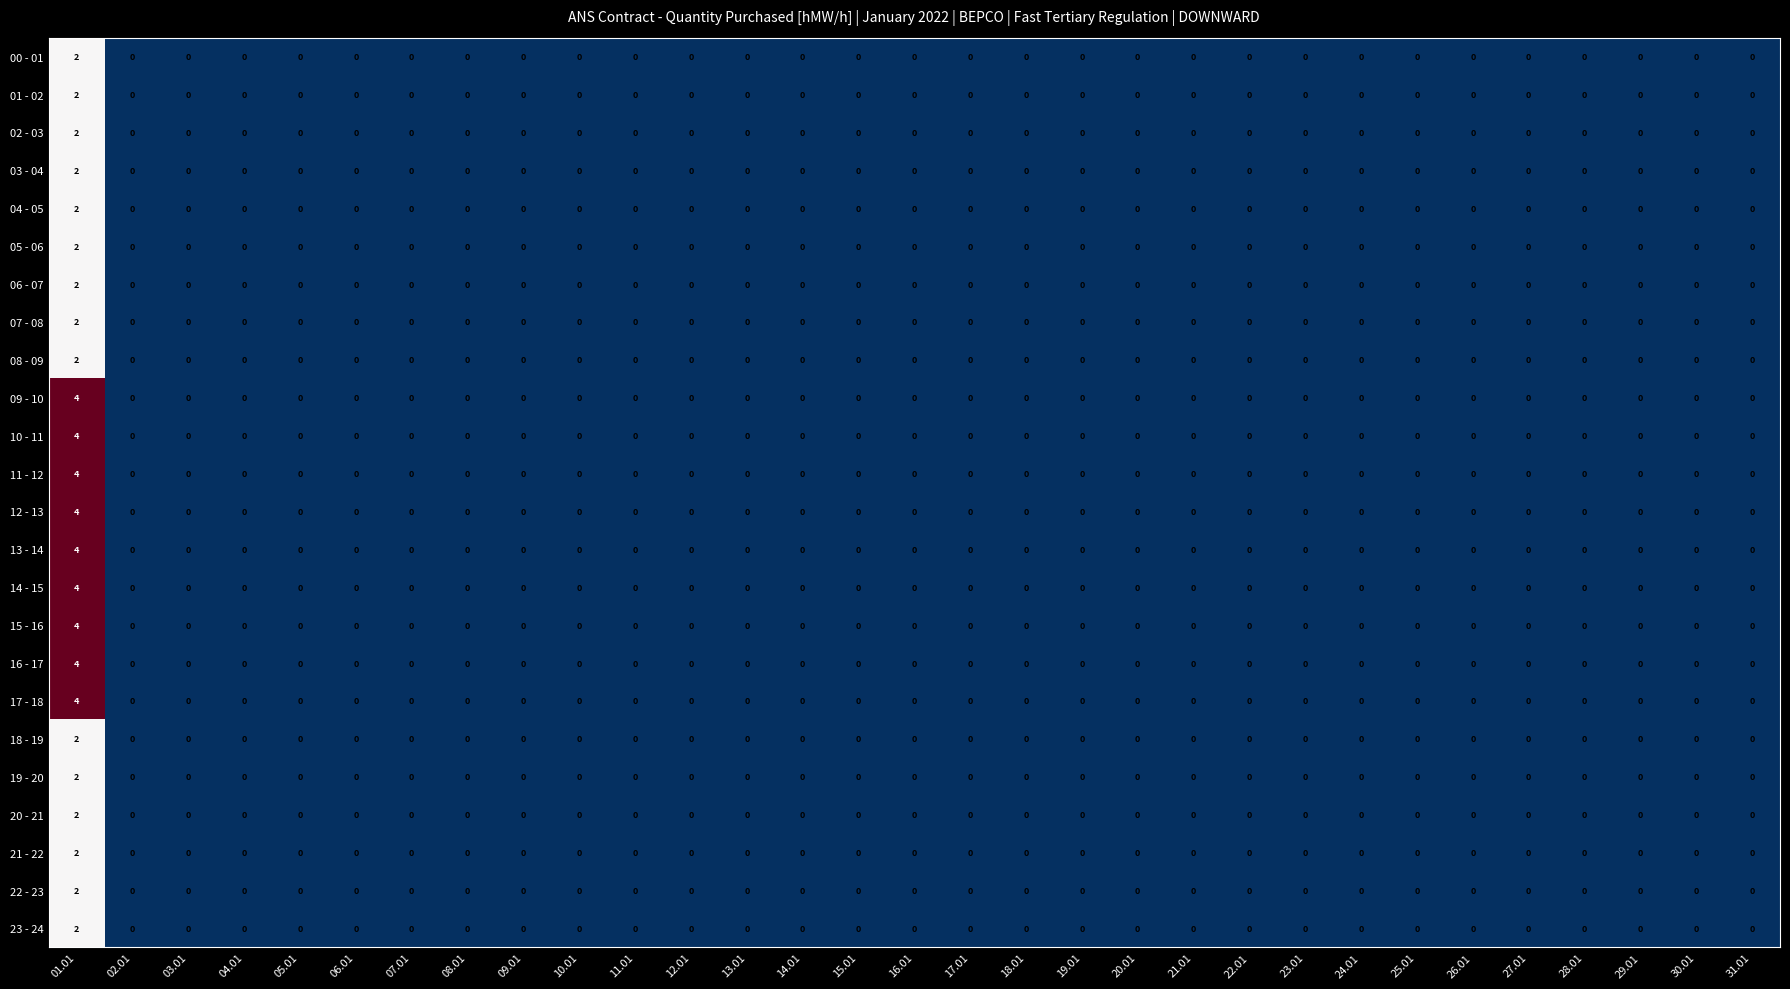

At which category is the sum across all series the highest?

01.01